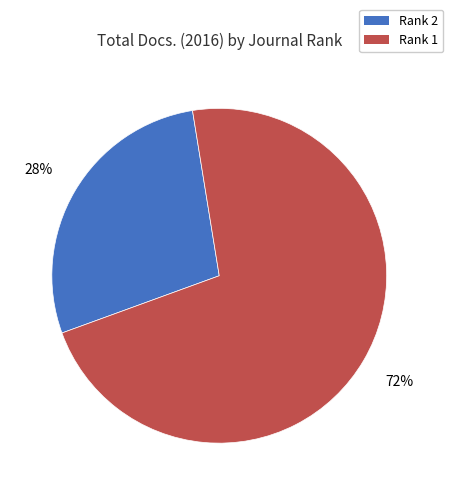

To the nearest percent, what is the difference between the largest and smallest slice percentages?

44%